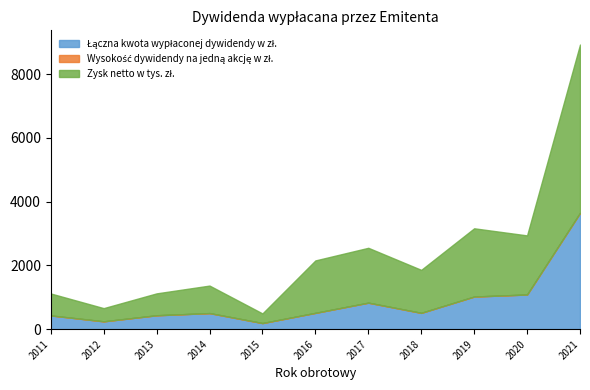

What is the minimum value for Zysk netto w tys. zł.?

302.0